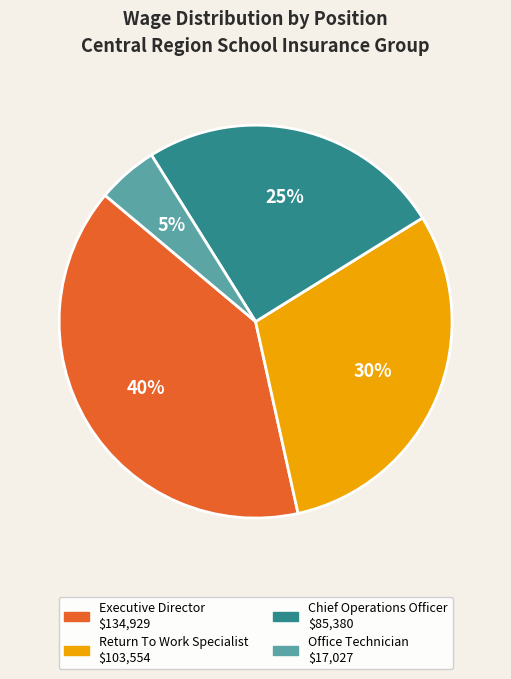

What is the largest slice in the pie chart?

Executive Director